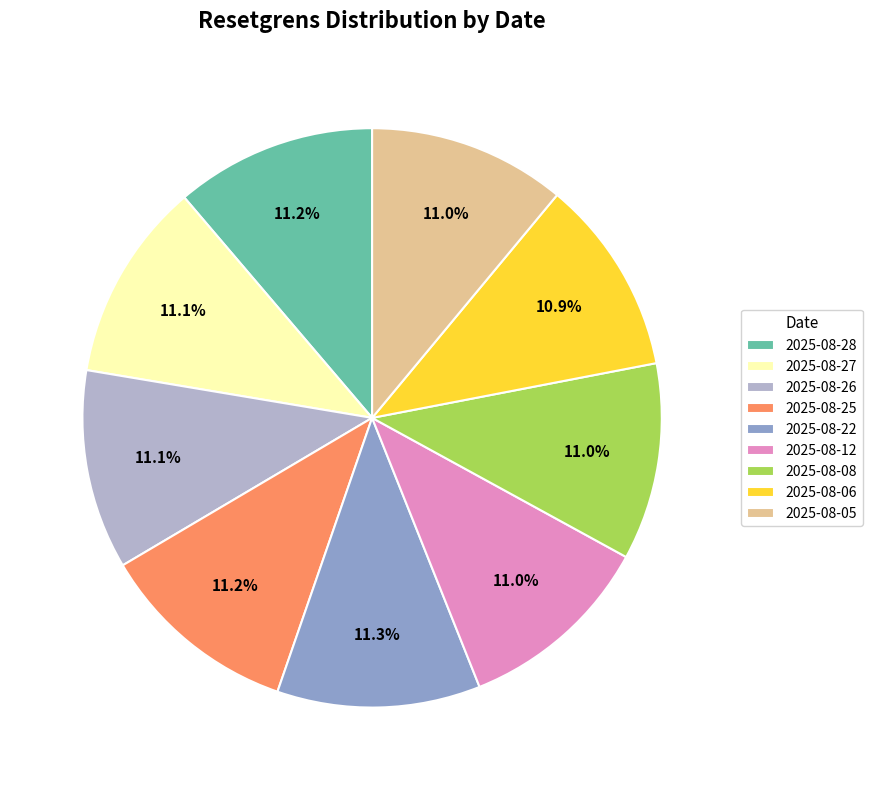

Count the number of slices in the pie.

9